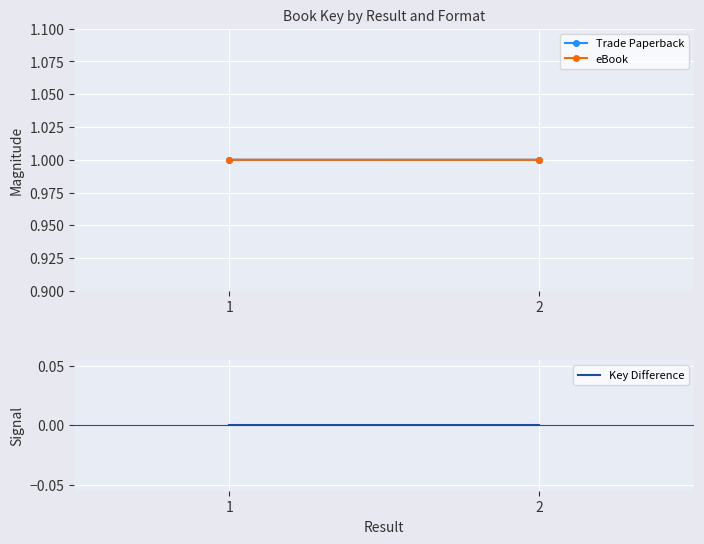

Reading left to right, list all the values displayed in this chart.

Trade Paperback: 1=1.0	2=1.0
eBook: 1=1.0	2=1.0
Key Difference: 1=0.0	2=0.0